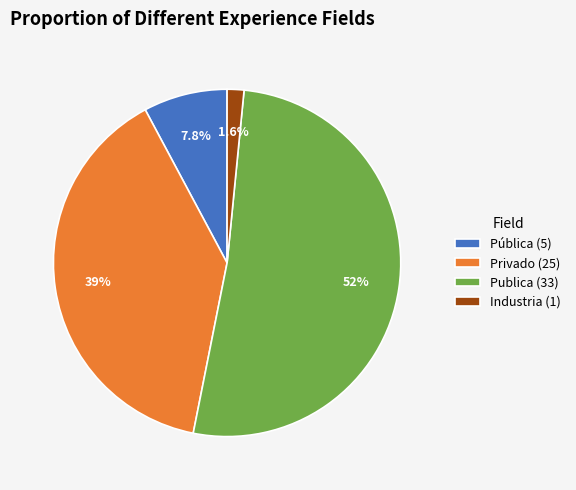

Do Industria (1) and Pública (5) together represent more than half of the pie?

No